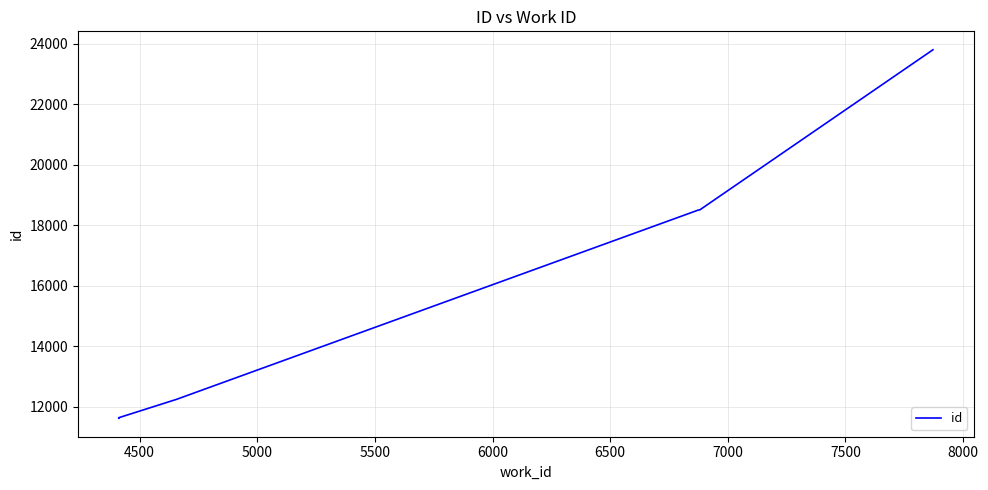

Does the chart have visible grid lines?

Yes